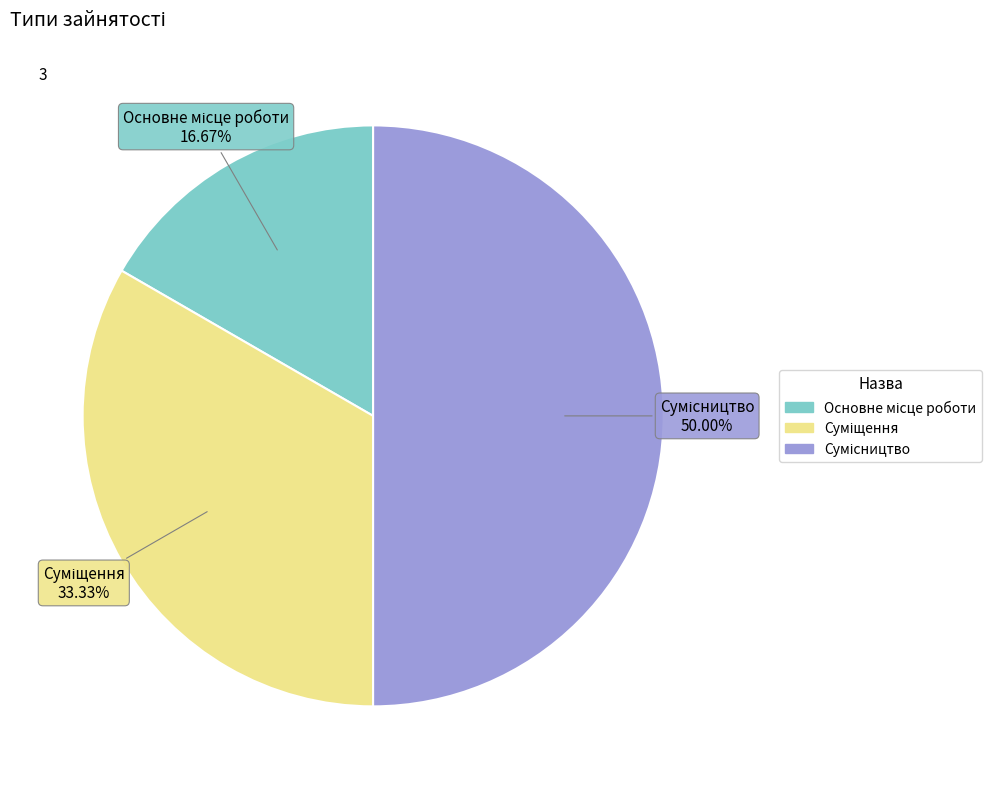

Is Суміщення the majority of the pie?

No